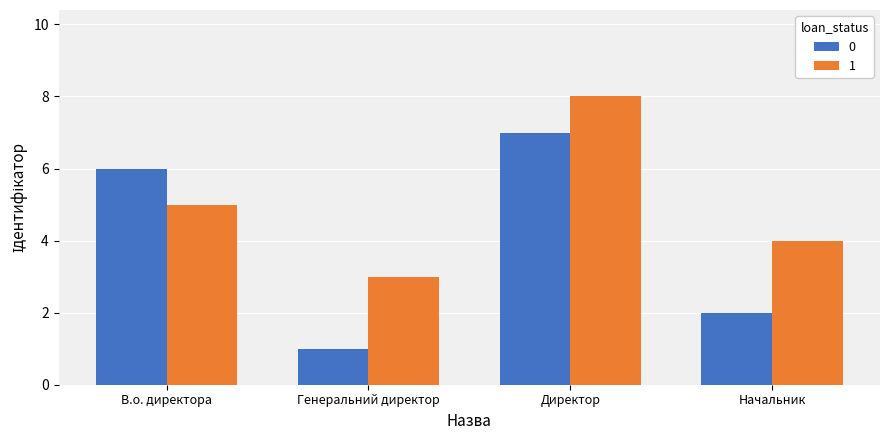

What is the sum of the 0 values at Директор and В.о. директора?

13